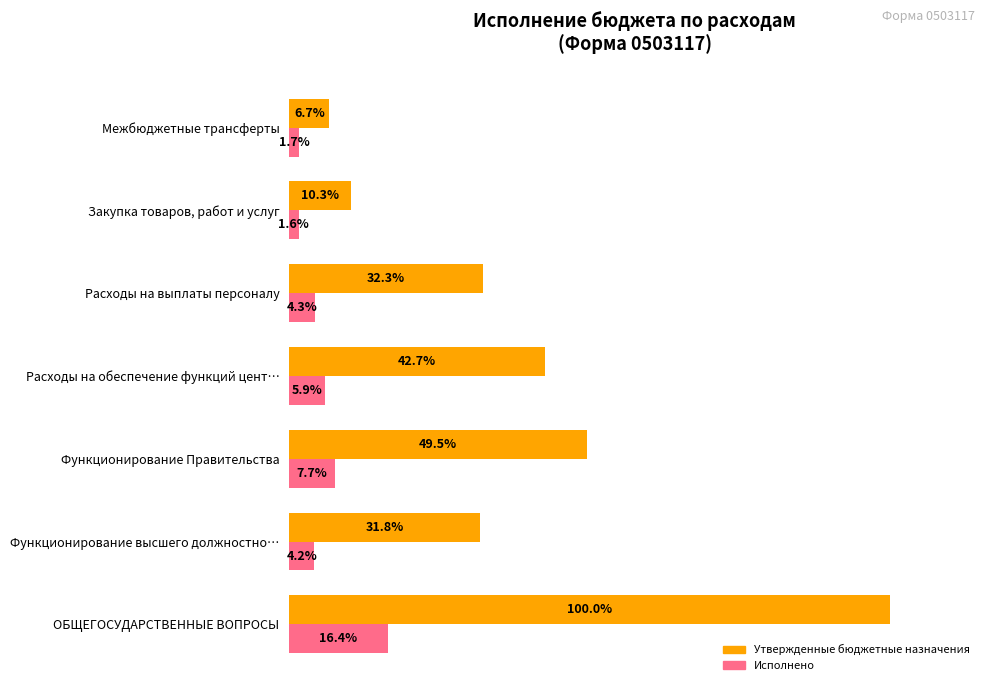

Which label corresponds to the smallest value in the chart?

Закупка товаров, работ и услуг